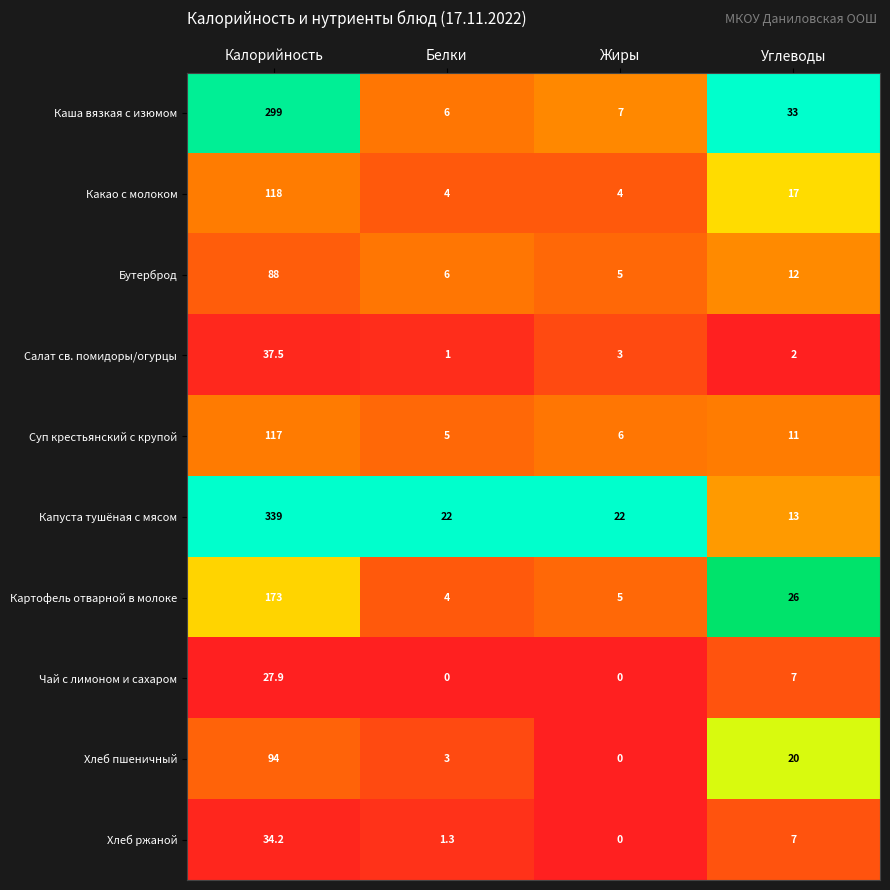

The value of Бутерброд at Калорийность is 30.0. True or false?

False